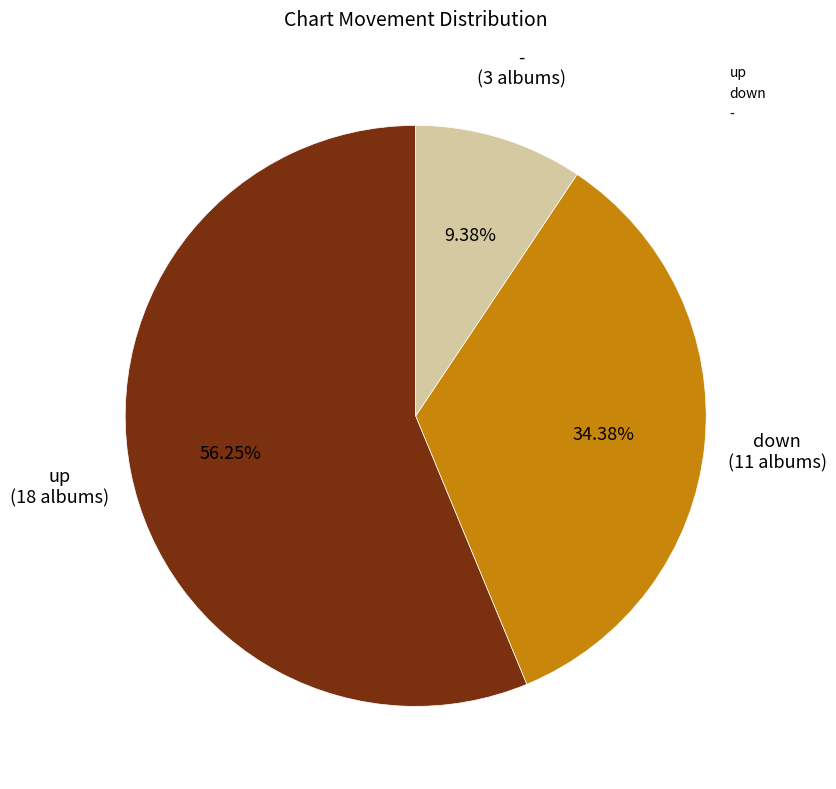

The - slice represents 9% of the pie. True or false?

True